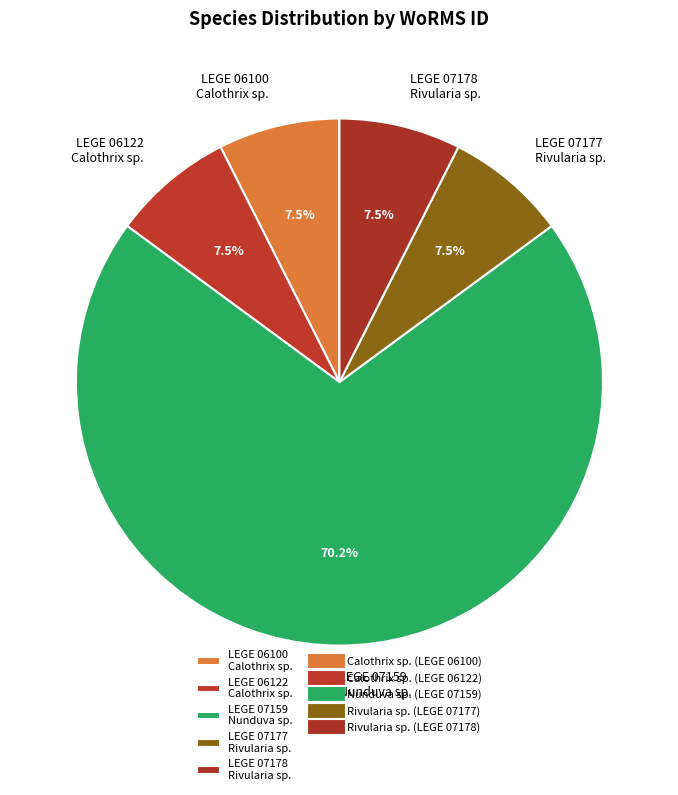

Is there any slice that represents more than half of the pie?

Yes